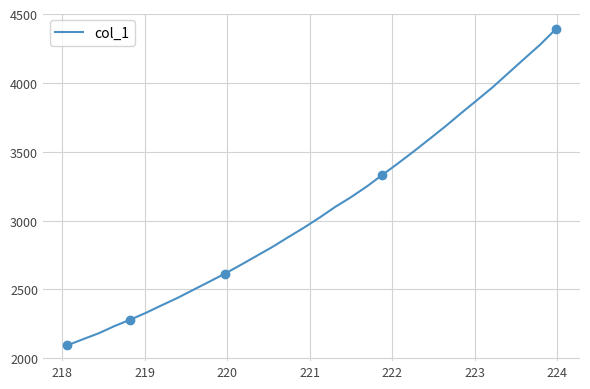

Does the chart display data point markers on the line(s)?

No